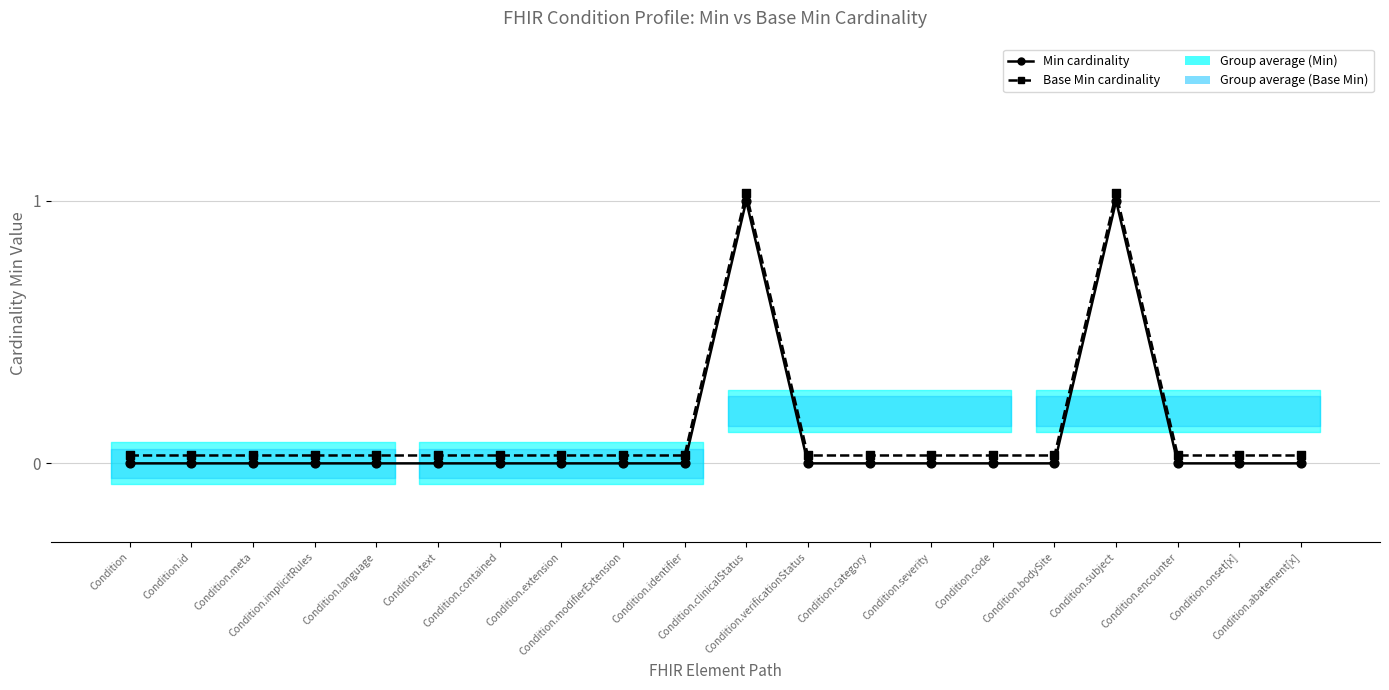

At which category is the sum across all series the highest?

Condition.clinicalStatus